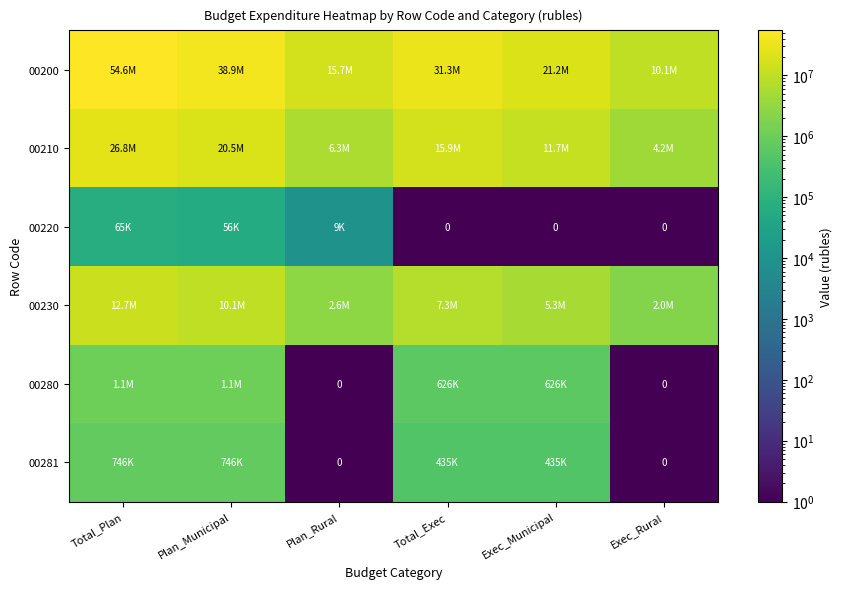

What is the total value across all series at Total_Exec?

55616065.7